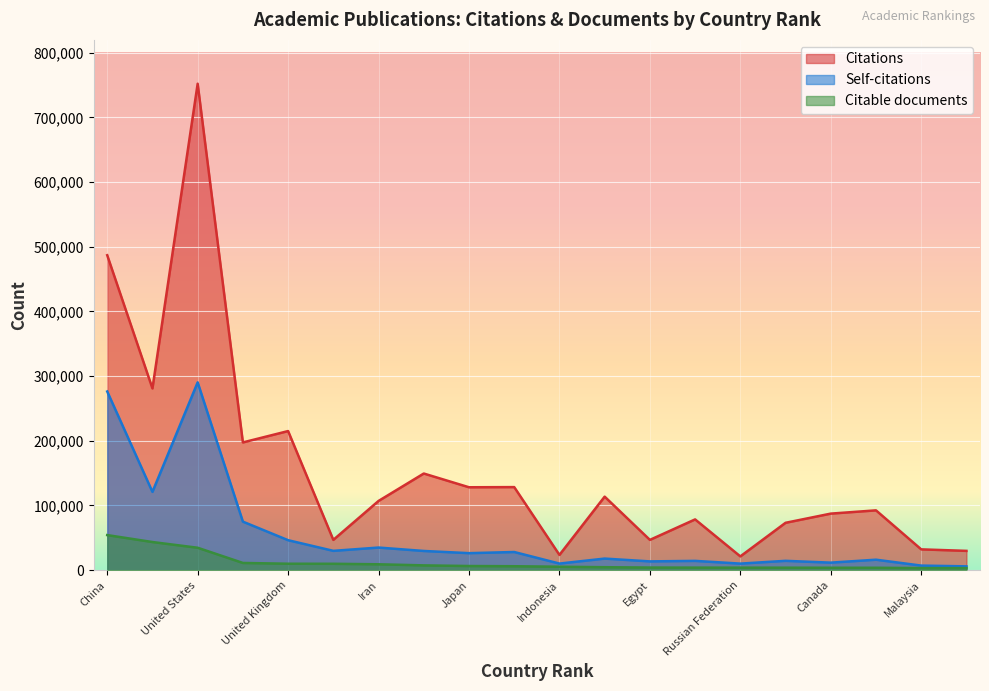

In Self-citations, how many points are higher than both neighbors (excluding endpoints)?

7